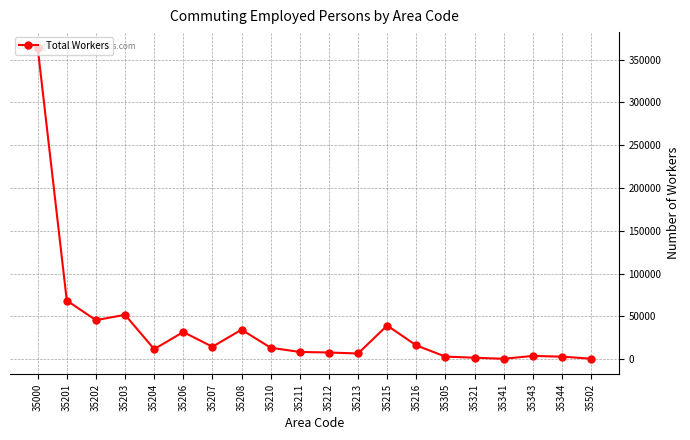

At which category does the chart reach its peak across all series?

35000